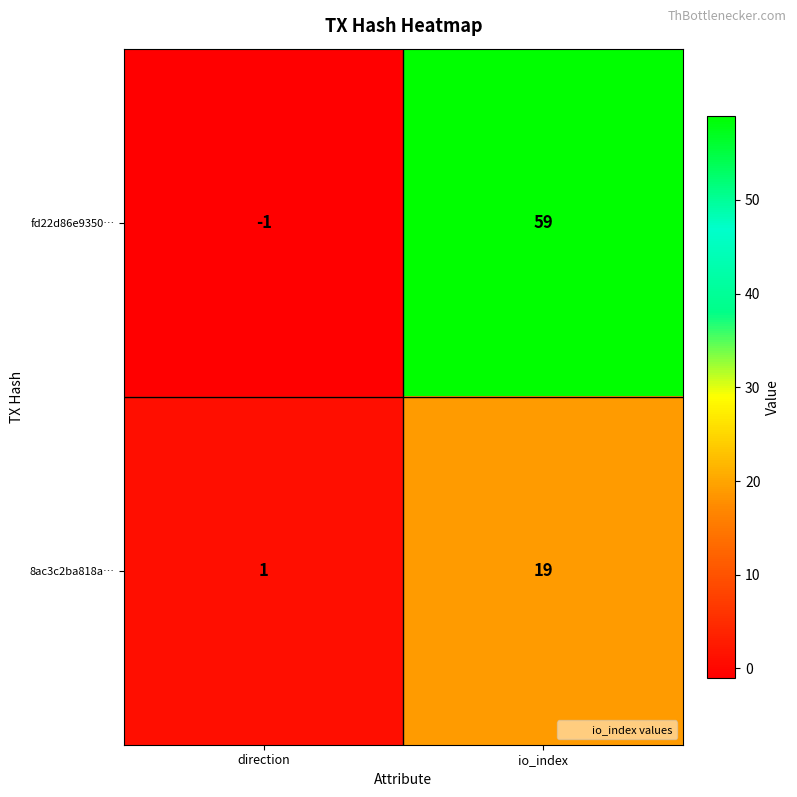

At which category is the sum across all series the highest?

io_index